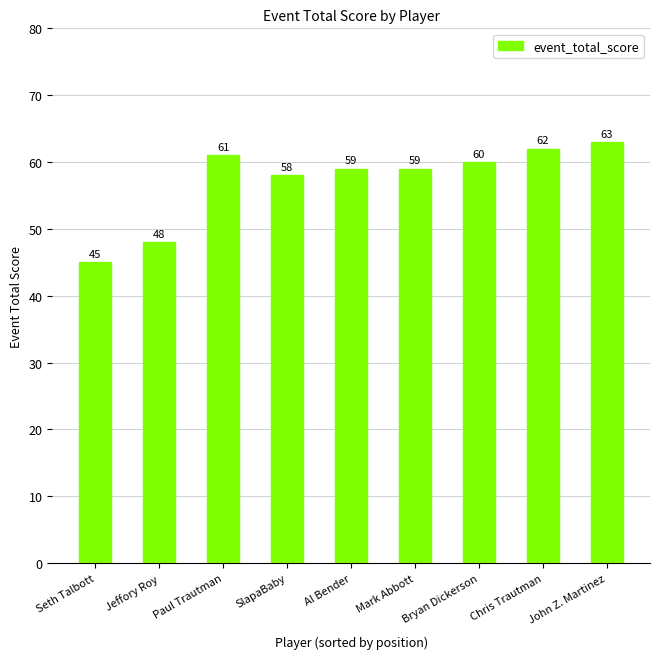

The chart shows a value of 58 at SlapaBaby. True or false?

True